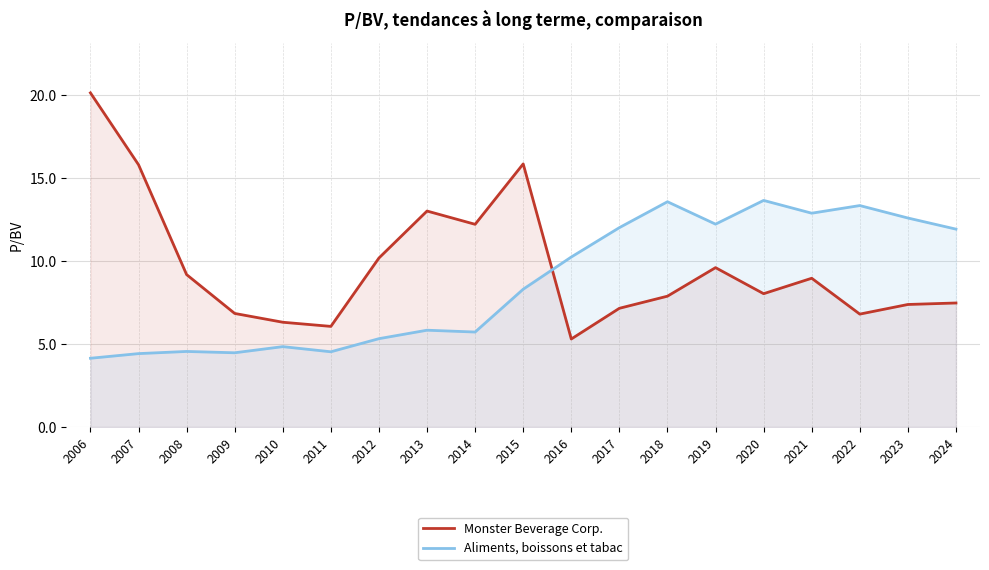

What is the spread (max minus min) of values at 2021?

3.9